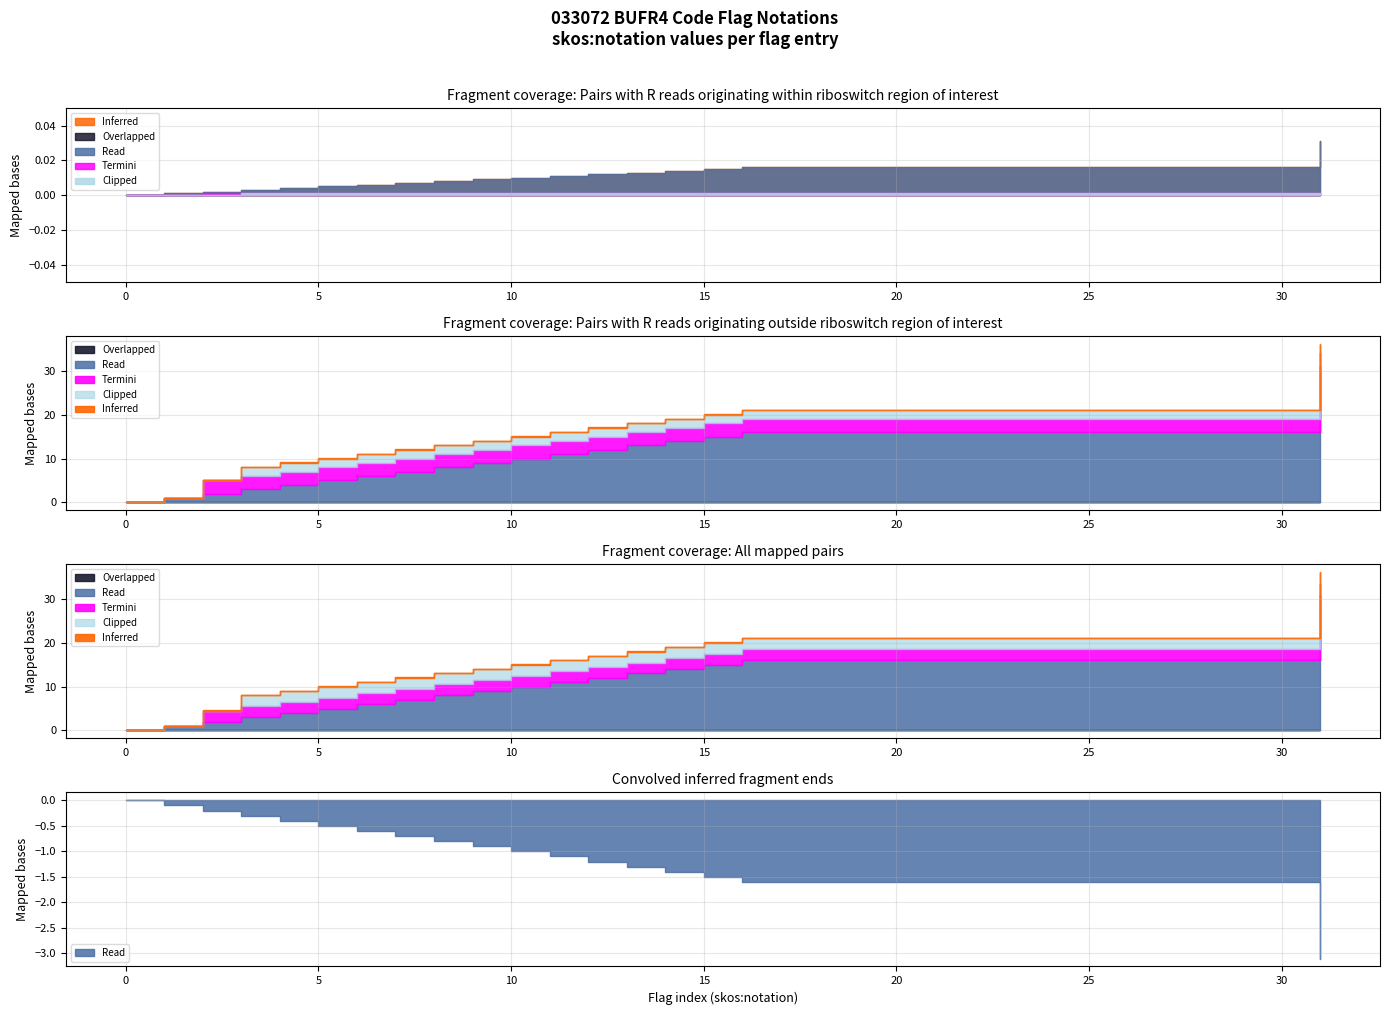

True or false: Clipped has more than 0 interior local peaks.

False